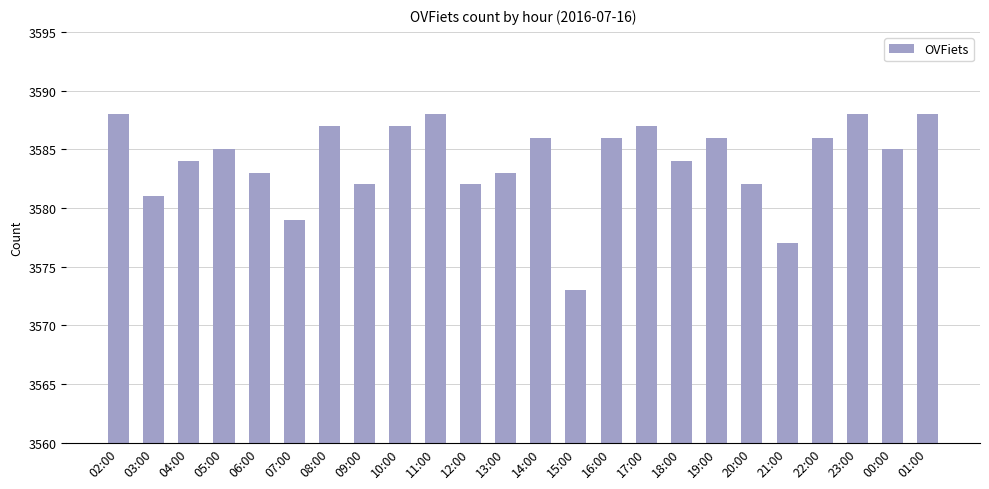

What is the difference between the values at 01:00 and 18:00?

4